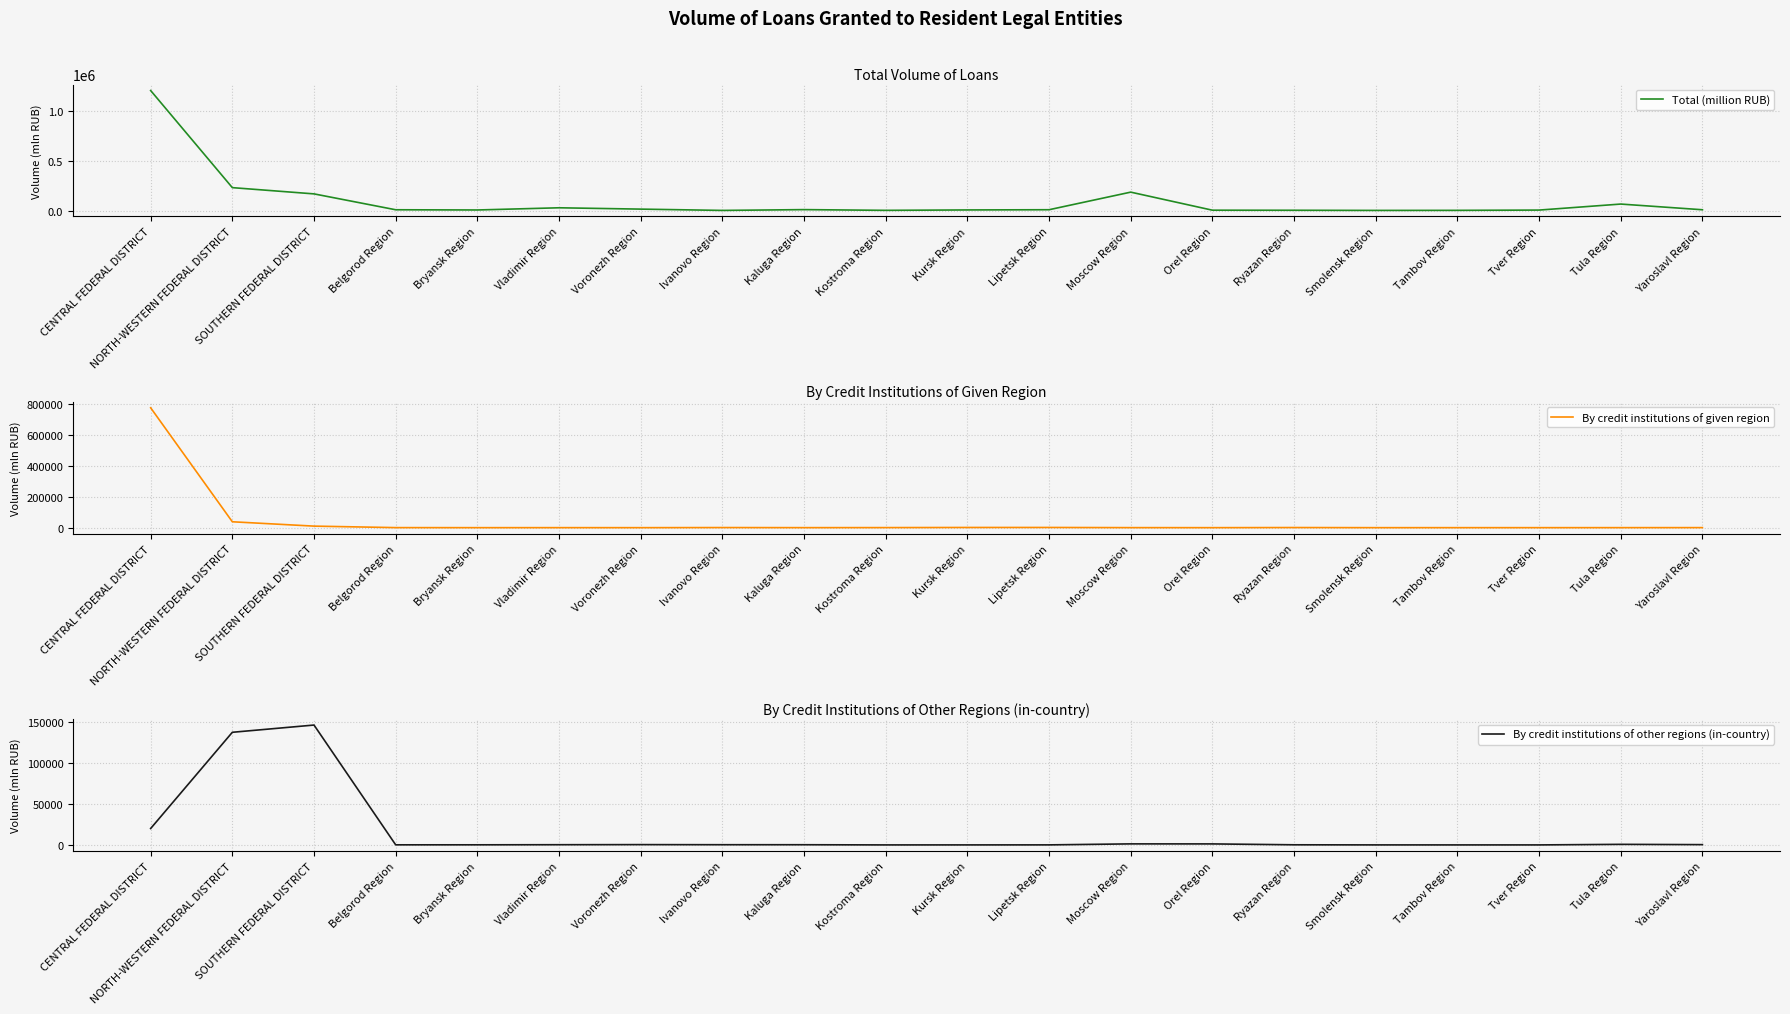

What is the label of the 7th point from the left?

Voronezh Region